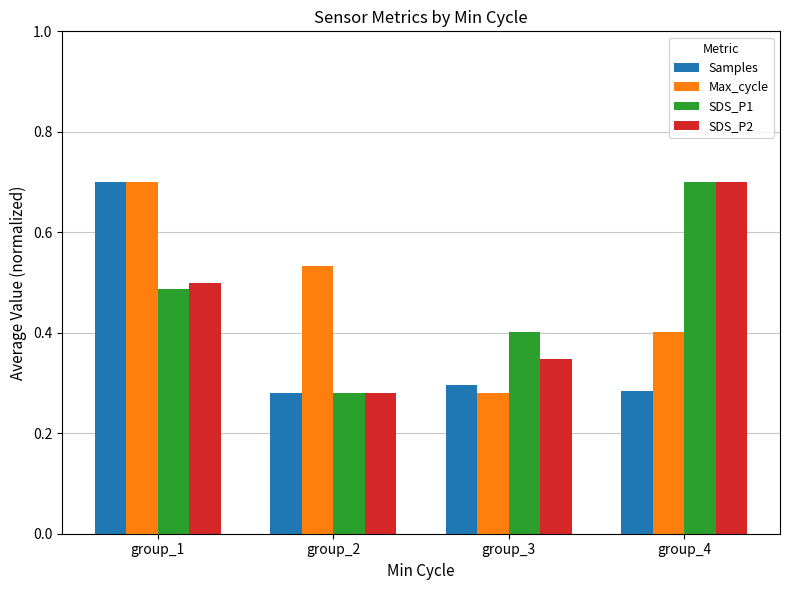

Which series changed the most between group_1 and group_3?

Max_cycle